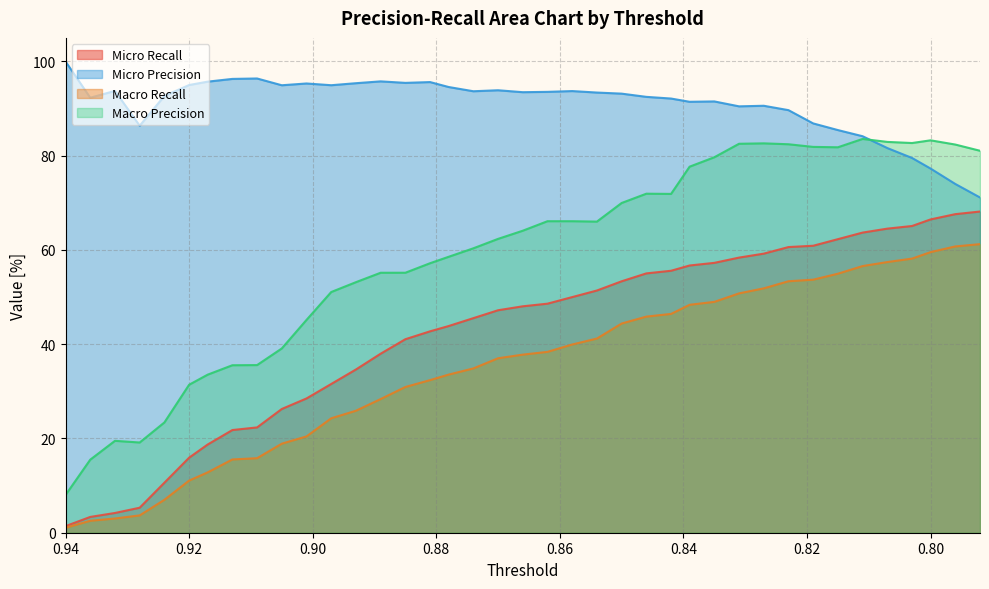

At which category does the chart reach its peak across all series?

0.94